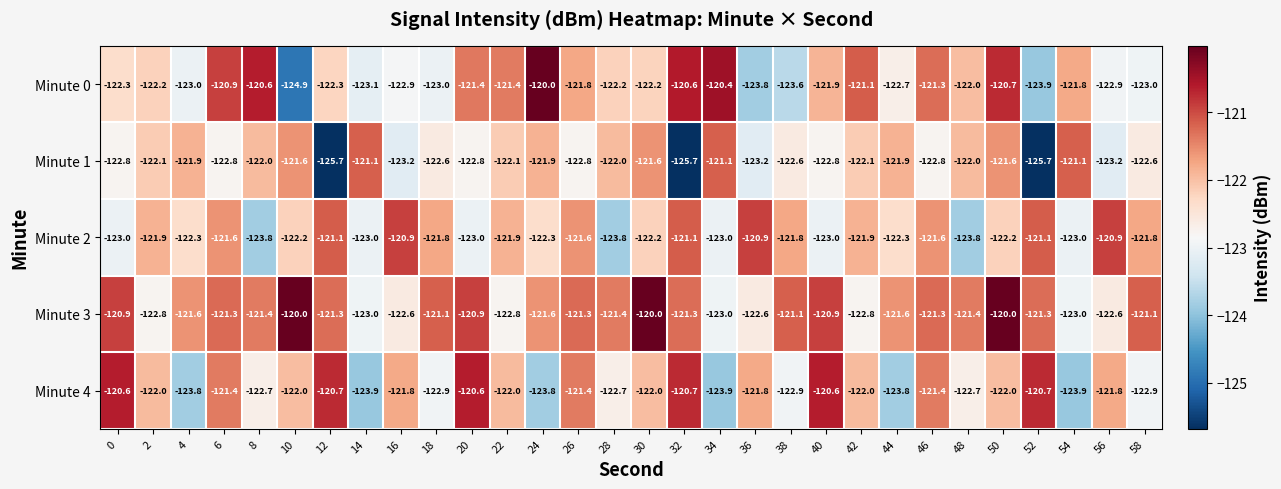

The Minute 0 series shows -120.4 at 34. True or false?

True